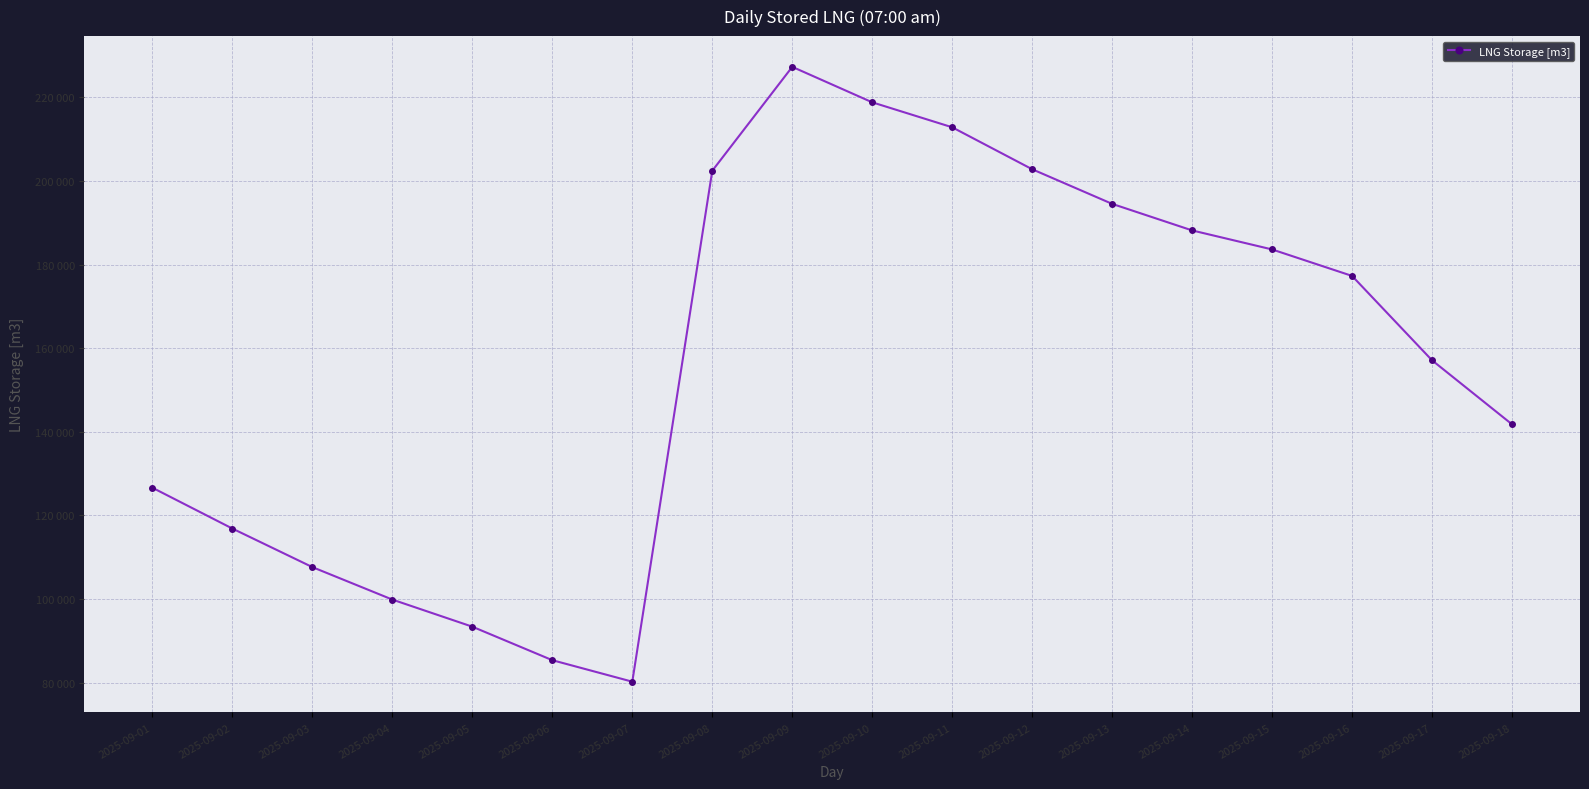

Does the chart have visible grid lines?

Yes